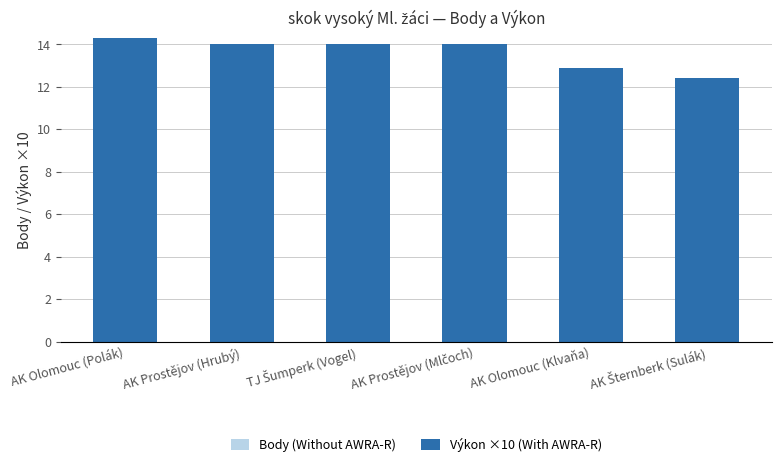

What is the total value across all series at AK Olomouc (Polák)?

25.3